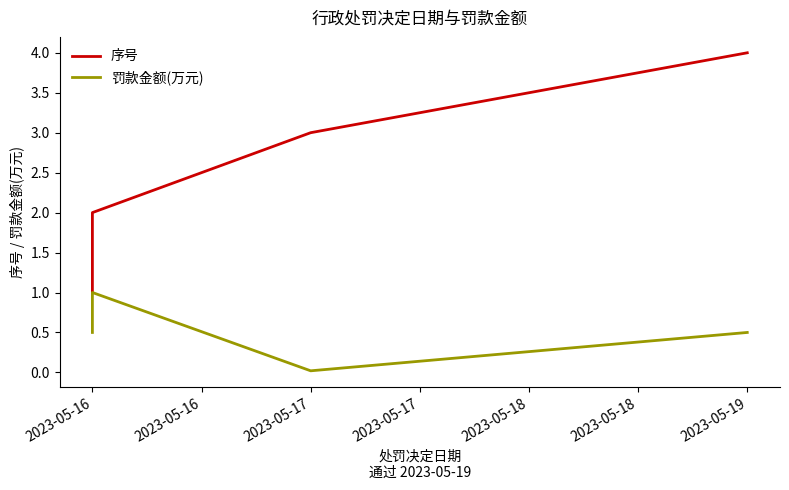

Where is 罚款金额(万元) nearest to the value 0?

2023-05-17